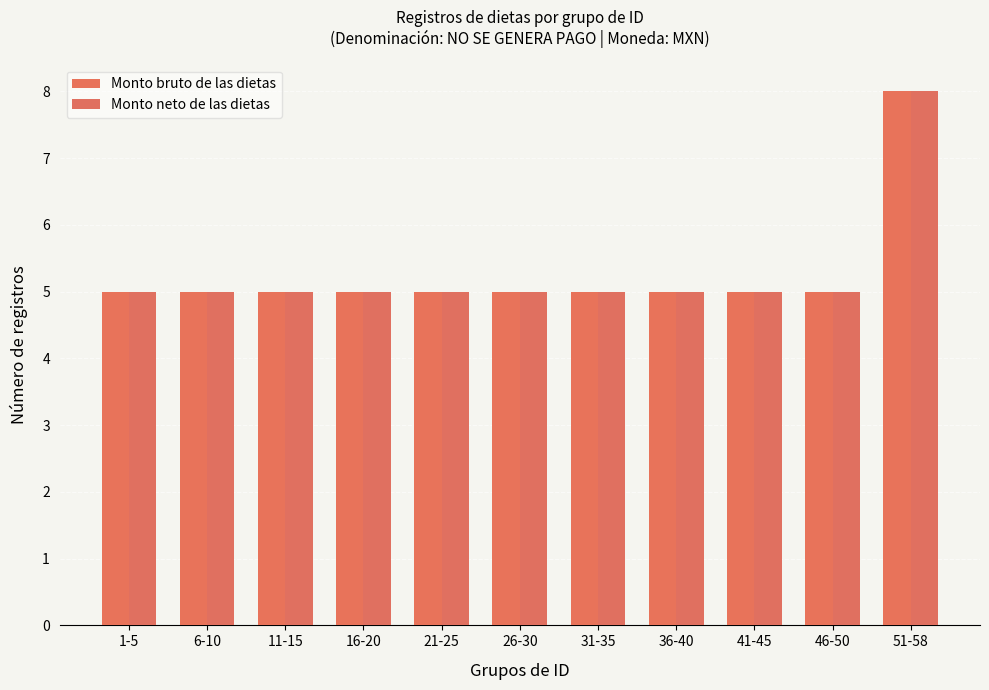

Which series has the largest total across all categories?

Monto bruto de las dietas